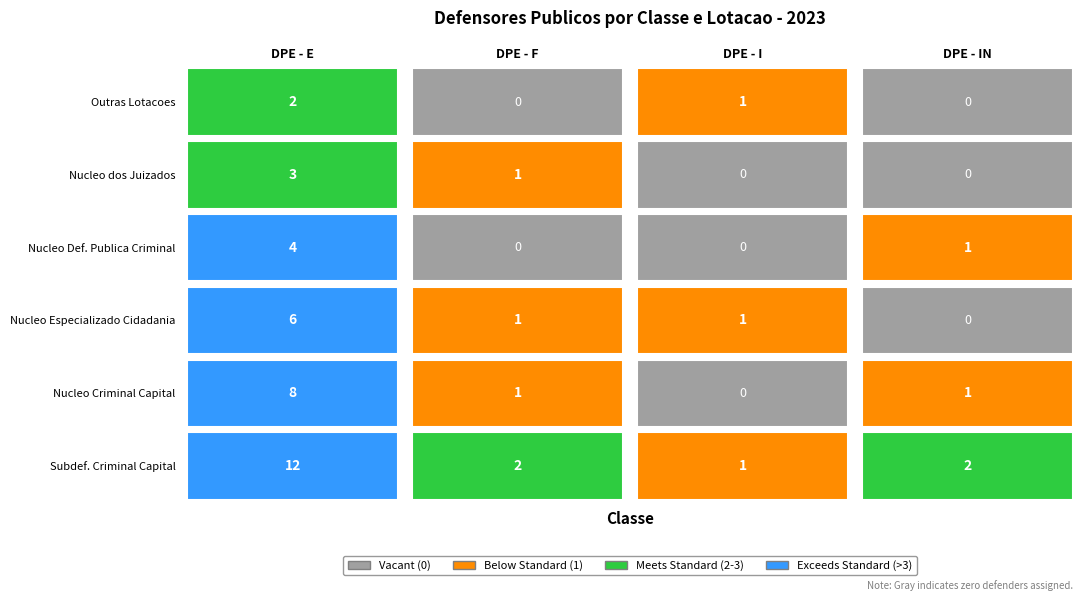

How many values in the DPE - F series exceed 1?

1